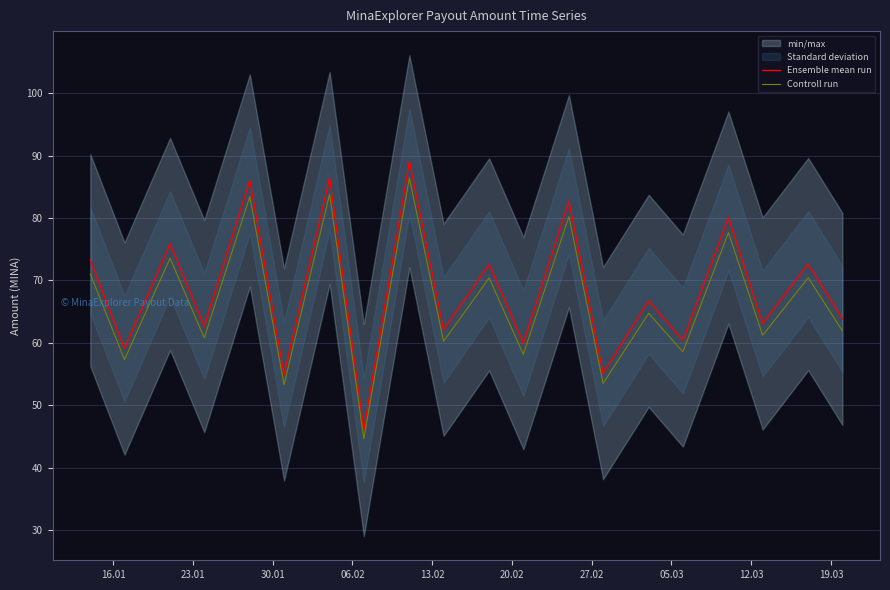

What is the lowest value of the Ensemble mean run series?

46.0